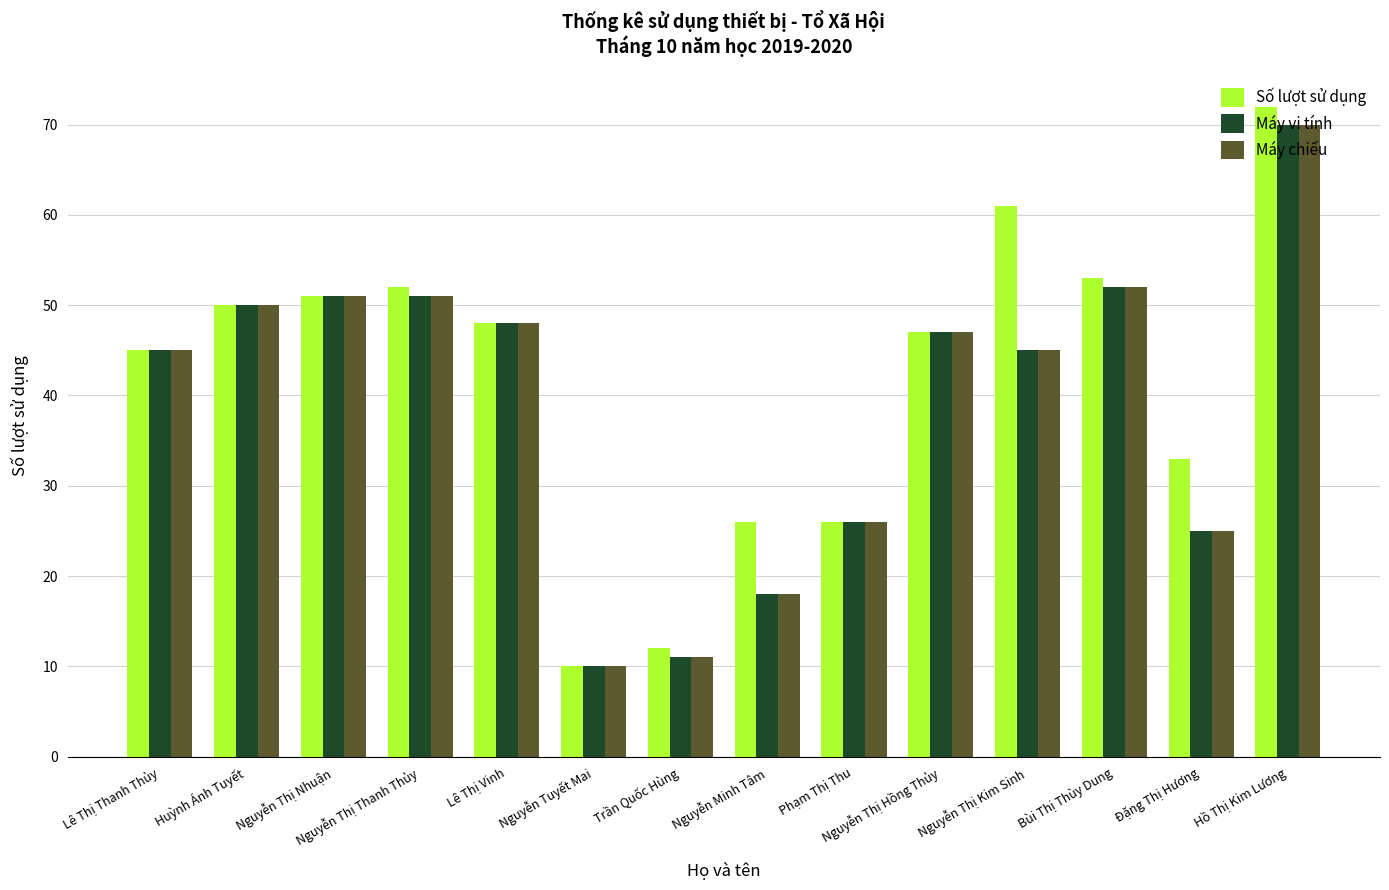

What is the difference between the highest and lowest values at Hồ Thị Kim Lương?

2